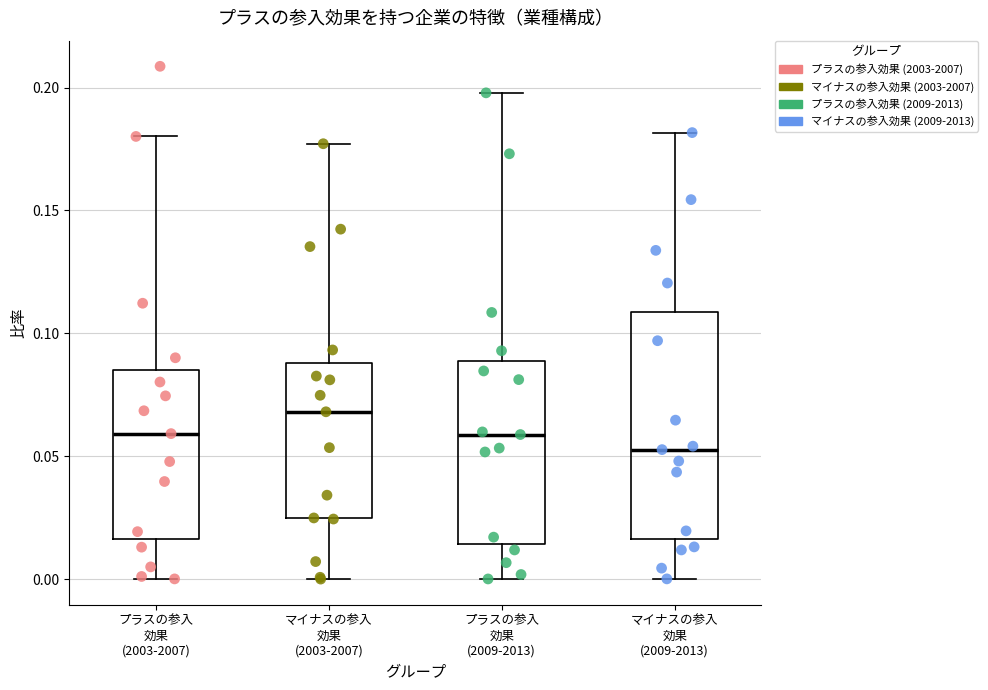

Which box's median line is the highest?

マイナスの参入 効果 (2003-2007)